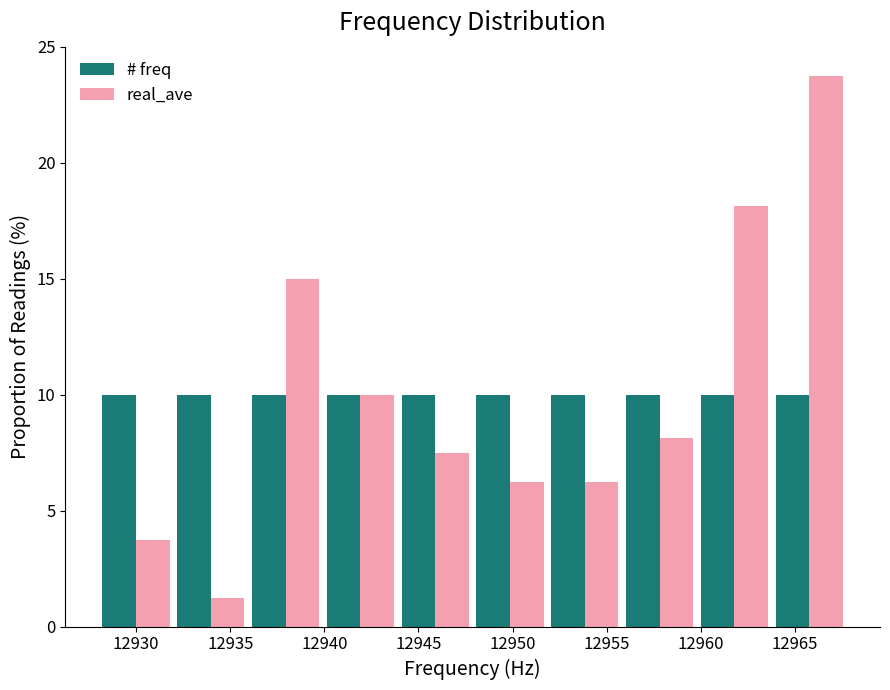

Reading left to right, transcribe this chart: for each range on the x-axis, give the height of each series' bar. Neither the bar edges nor the heights are printed on the chart, so give them approximately, as read against the axes.

12928 to 12932: # freq=10.0	real_ave=4.0
12932 to 12936: # freq=10.0	real_ave=1.5
12936 to 12940: # freq=10.0	real_ave=15.0
12940 to 12944: # freq=10.0	real_ave=10.0
12944 to 12948: # freq=10.0	real_ave=7.5
12948 to 12952: # freq=10.0	real_ave=6.5
12952 to 12956: # freq=10.0	real_ave=6.5
12956 to 12960: # freq=10.0	real_ave=8.0
12960 to 12964: # freq=10.0	real_ave=18.0
12964 to 12968: # freq=10.0	real_ave=24.0